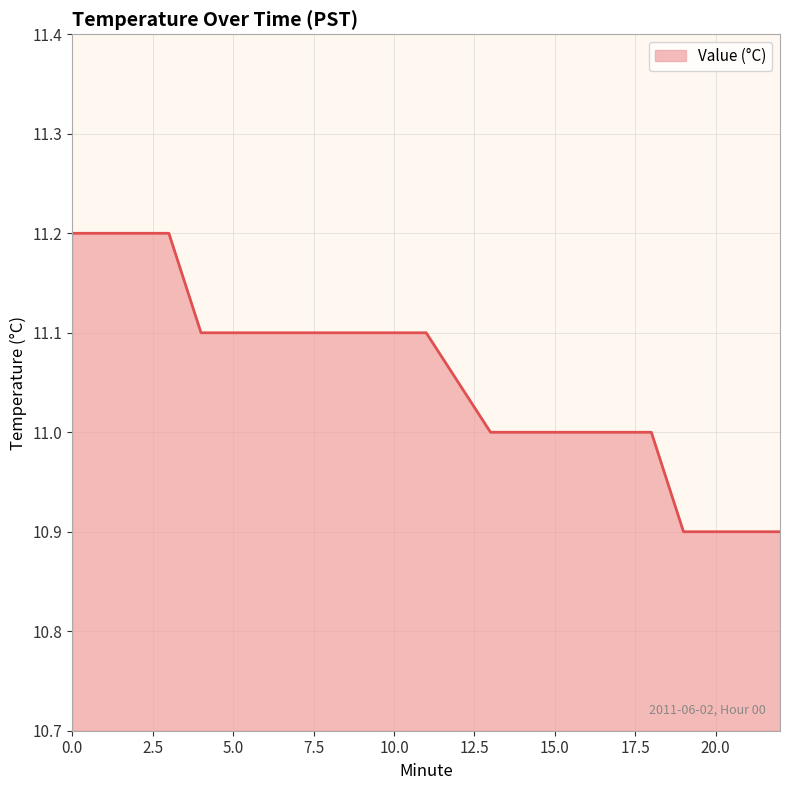

What is the maximum value shown in the chart?

11.2